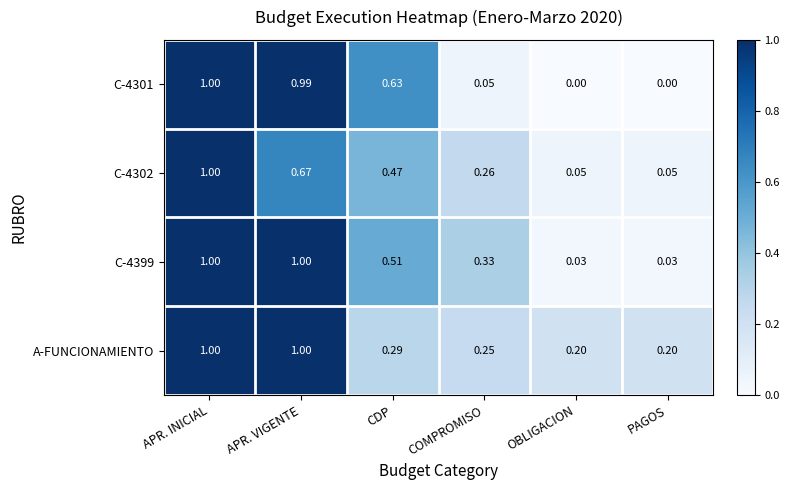

What is the spread (max minus min) of values at OBLIGACION?

0.2